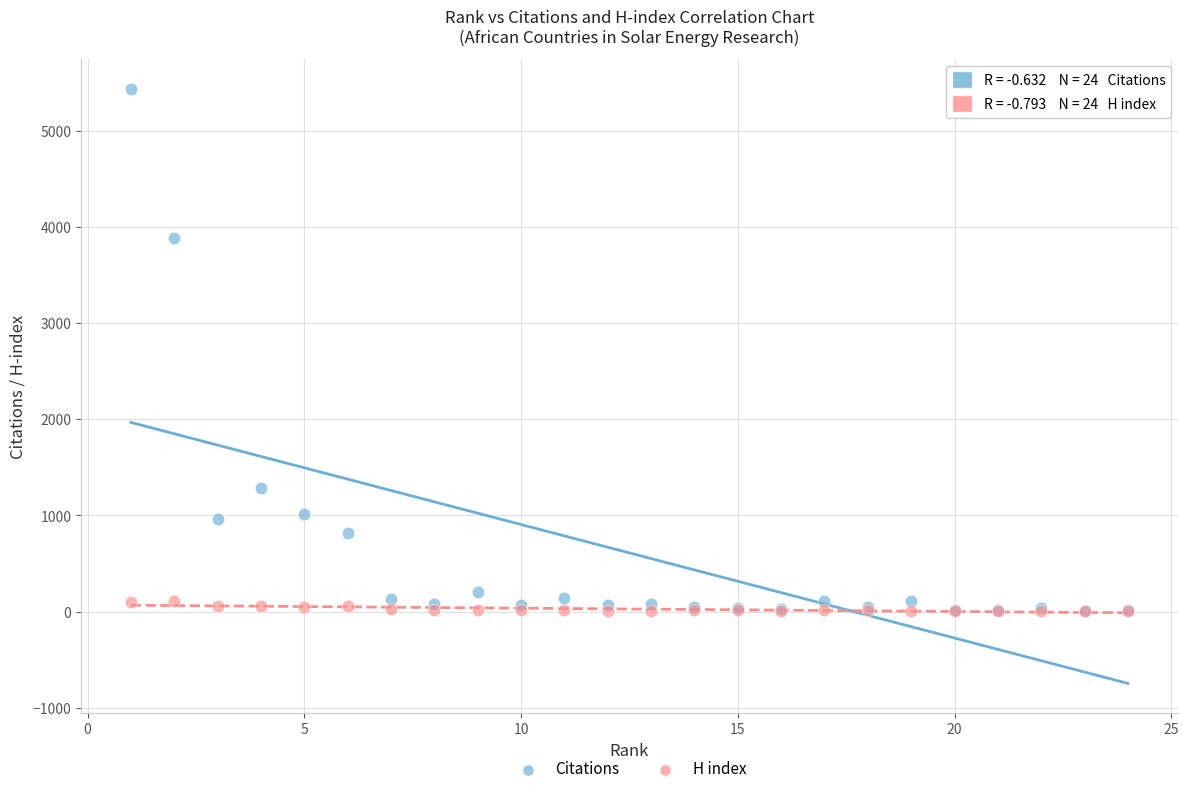

What are all the series names shown in the legend?

Citations, H index